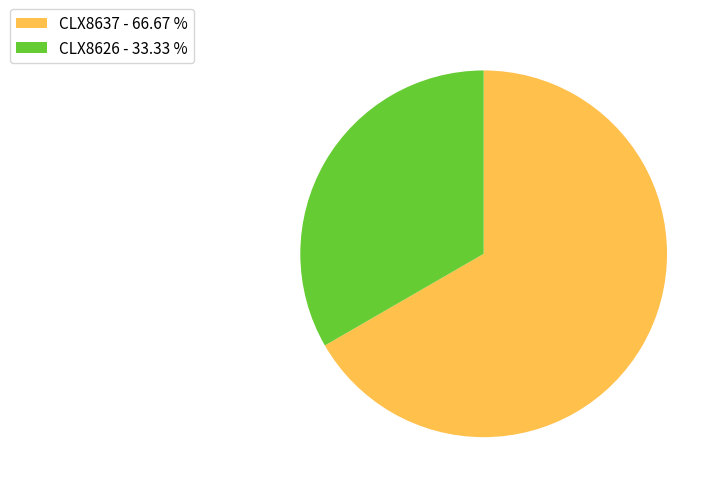

What is the ratio of the value at CLX8626 - 33.33 % to the value at CLX8637 - 66.67 %?

0.5